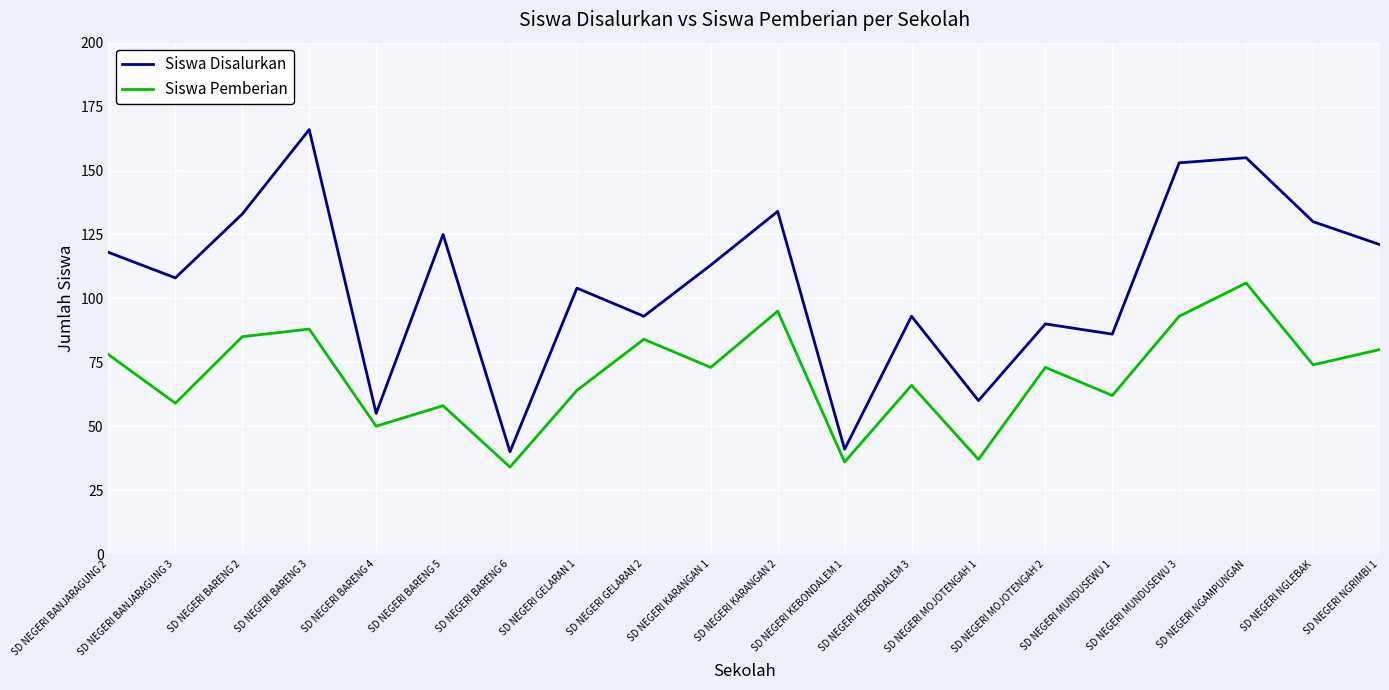

What is the spread (max minus min) of values at SD NEGERI BARENG 2?

48